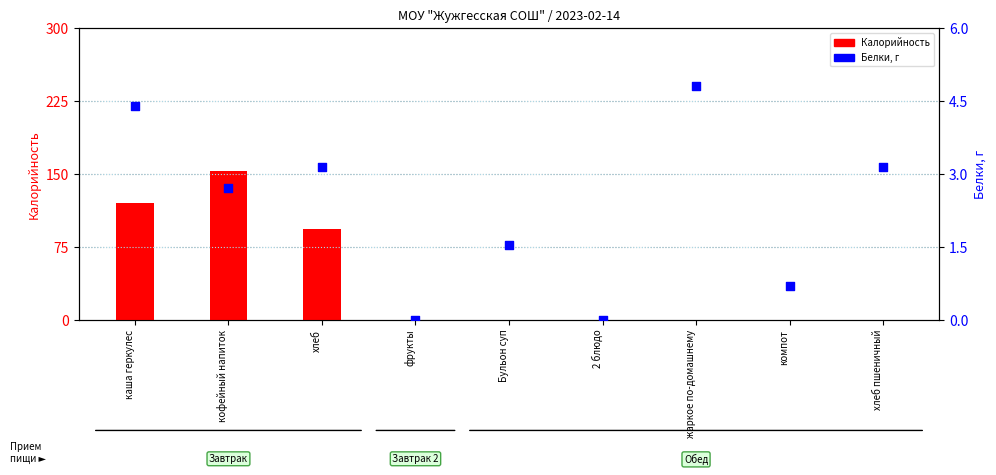

Which series contains the highest Y value?

Калорийность